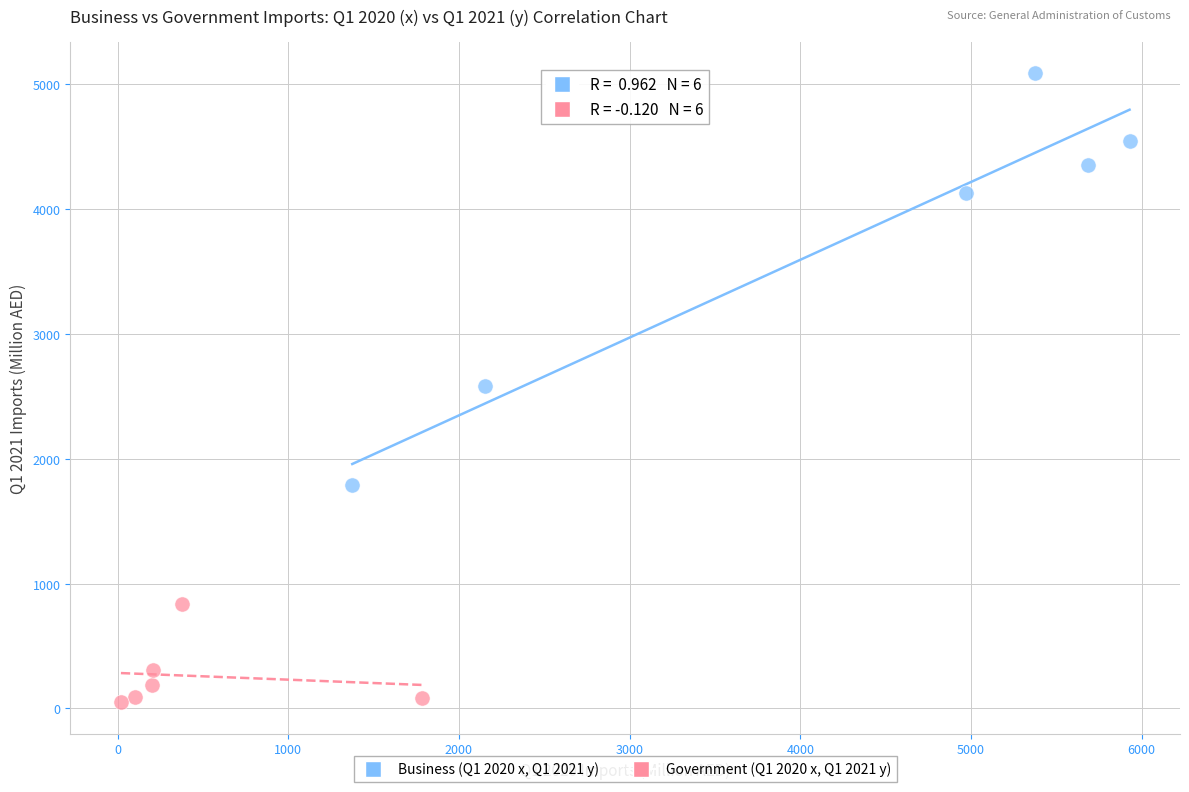

Which series contains the highest Y value?

Business (Q1 2020 x, Q1 2021 y)